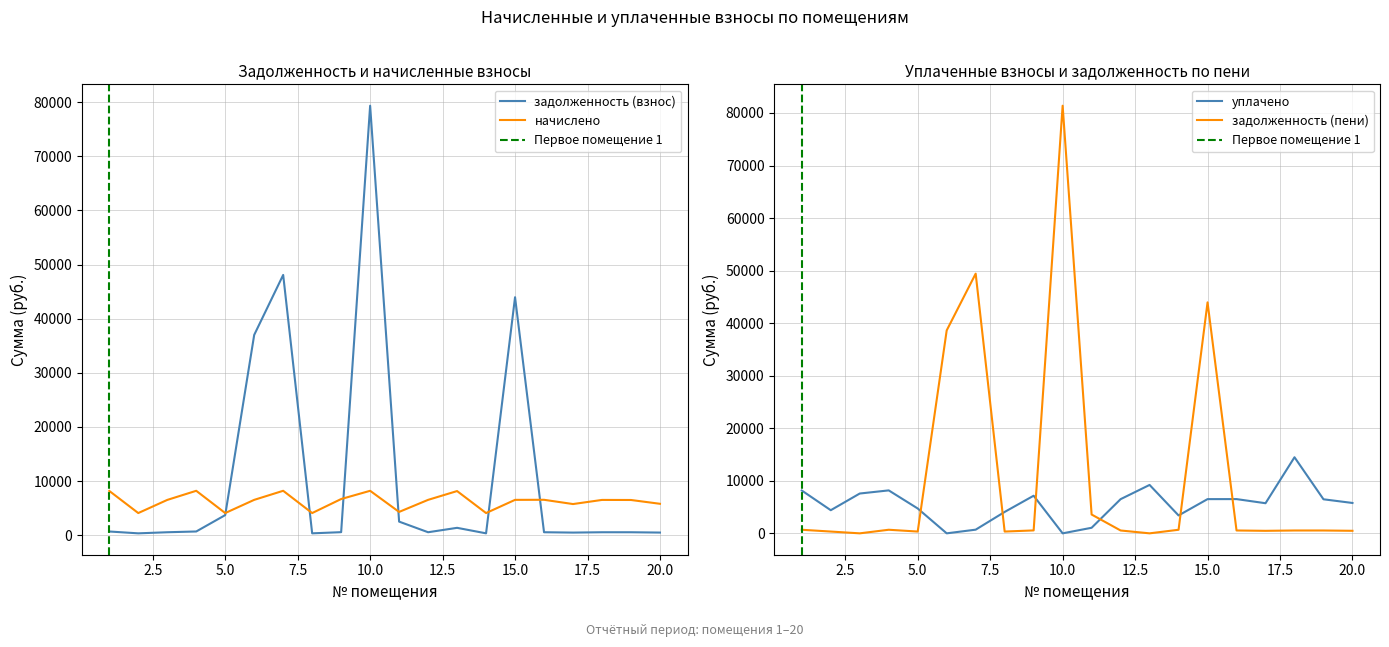

What is the value of the начислено point at the 20th from the left?

5799.0